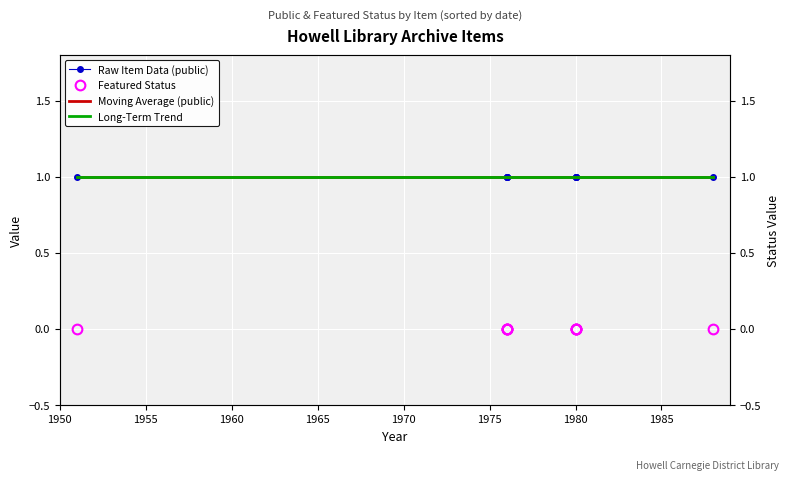

Is it true that Raw Item Data (public) equals 1.8 at 1980?

False